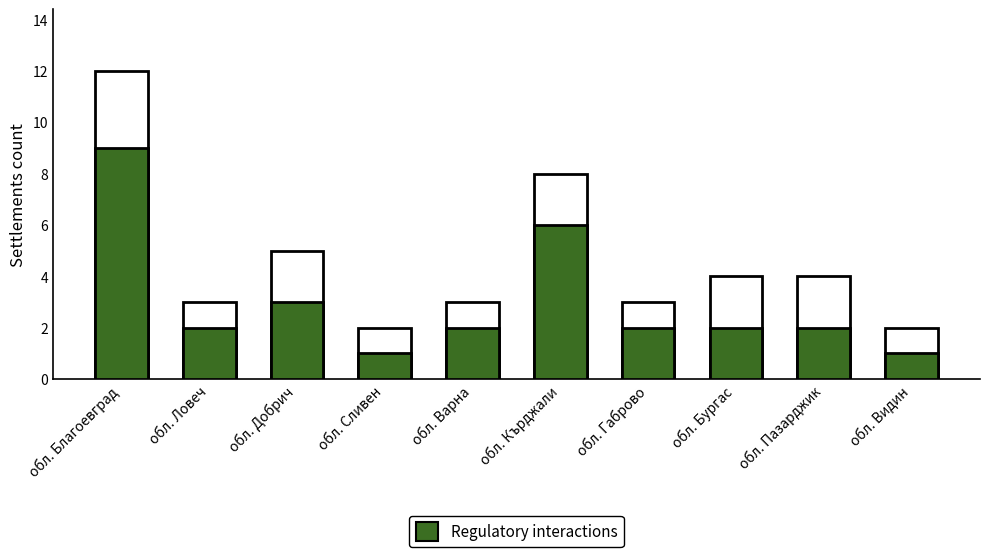

What is the difference between the Regulatory interactions values at обл. Варна and обл. Кърджали?

4